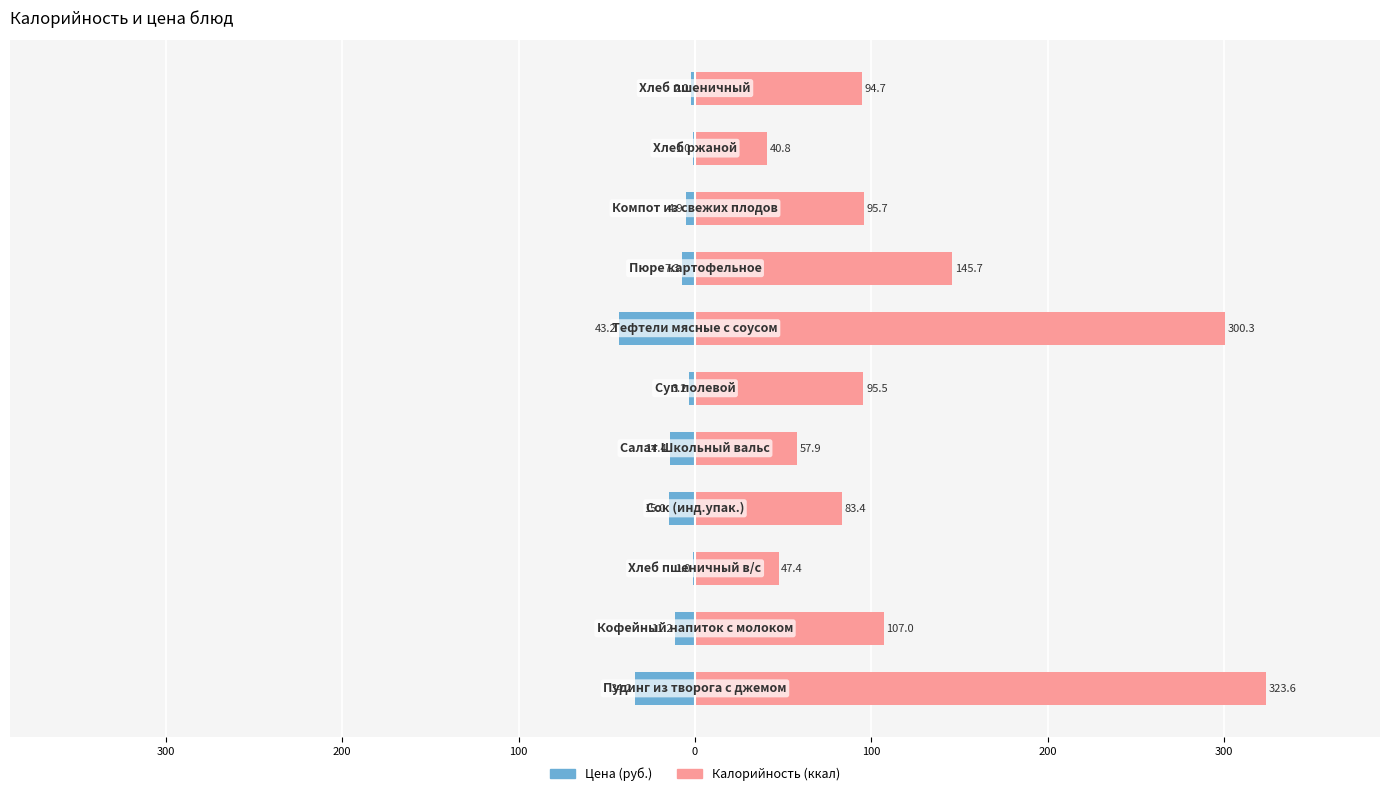

At 9, list the series in order from largest to smallest.

Калорийность, Цена